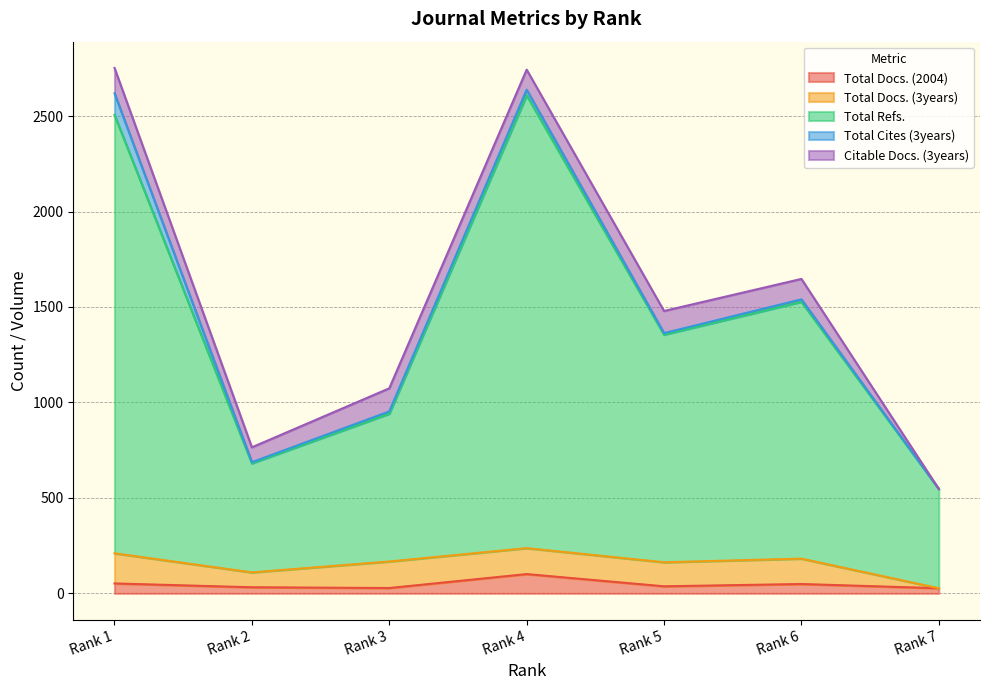

True or false: Total Docs. (2004) has a value of 44 at Rank 3.

False